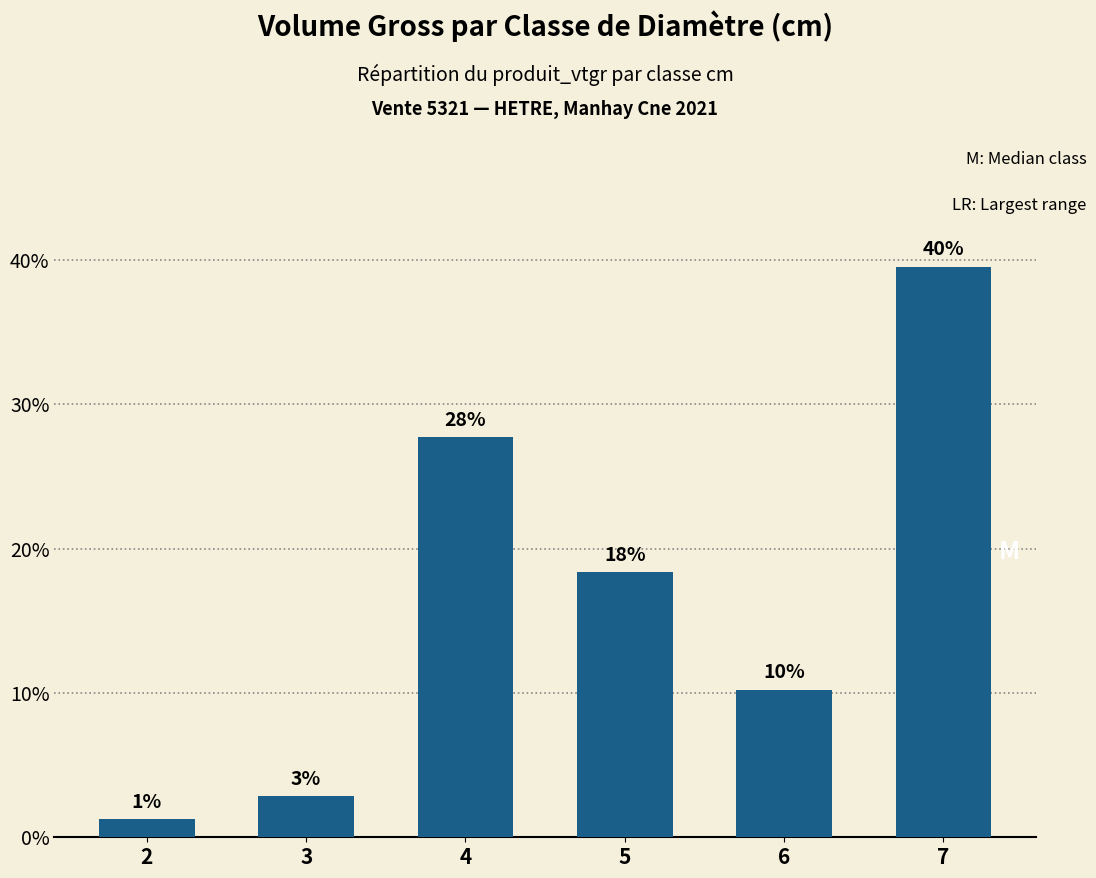

Does the chart contain any negative values?

No